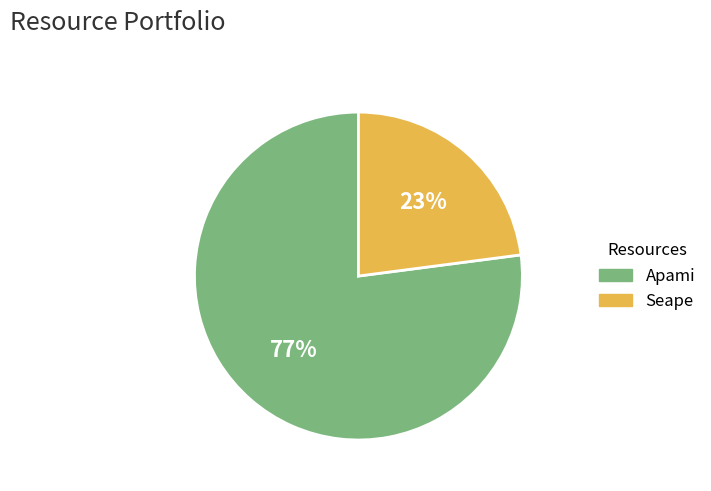

Between Seape and Apami, which is larger?

Apami